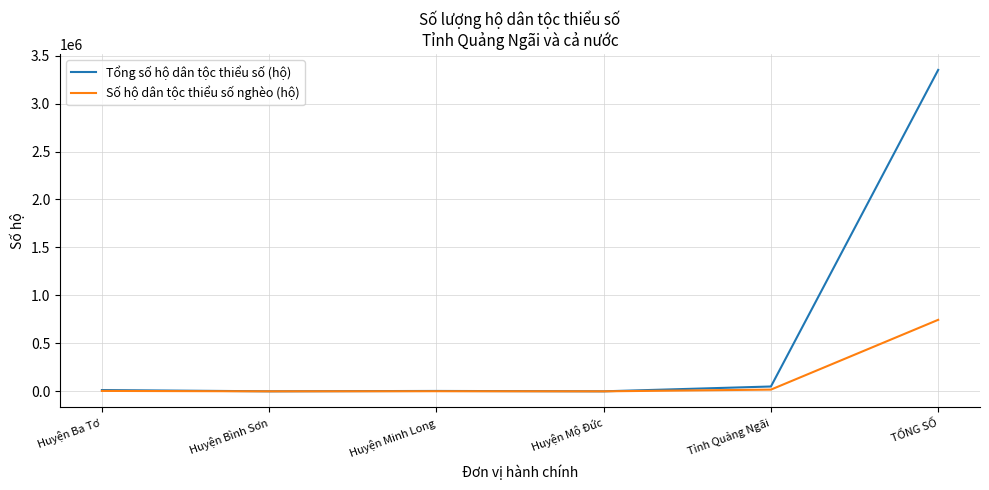

Which category has the highest value across all series?

TỔNG SỐ